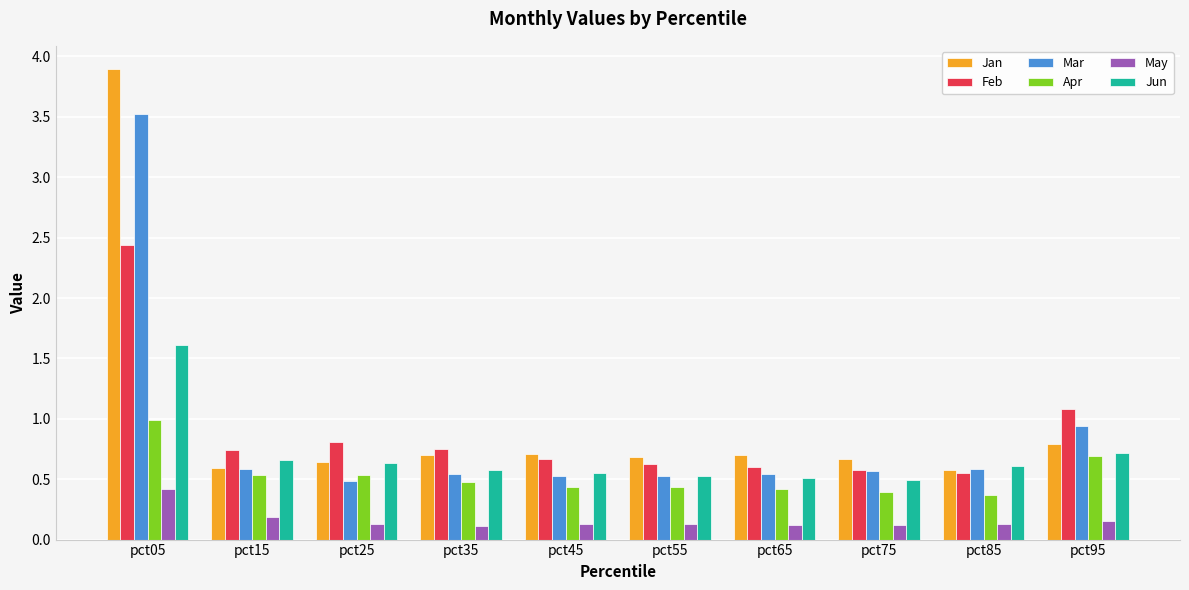

At which label is Mar closest to 2?

pct95